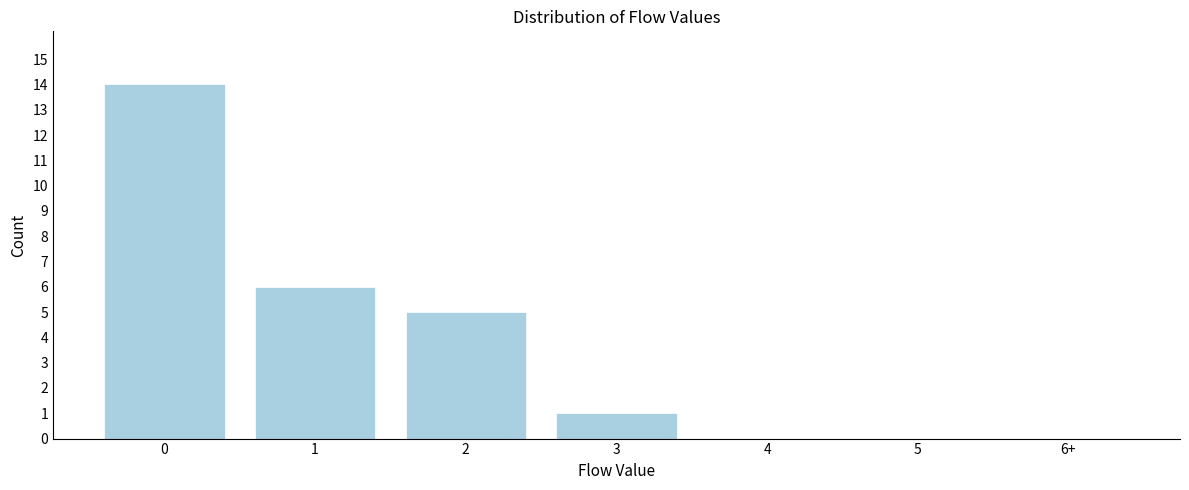

Reading right to left, what are all the values shown in this chart?

6+=0	5=0	4=0	3=1	2=5	1=6	0=14